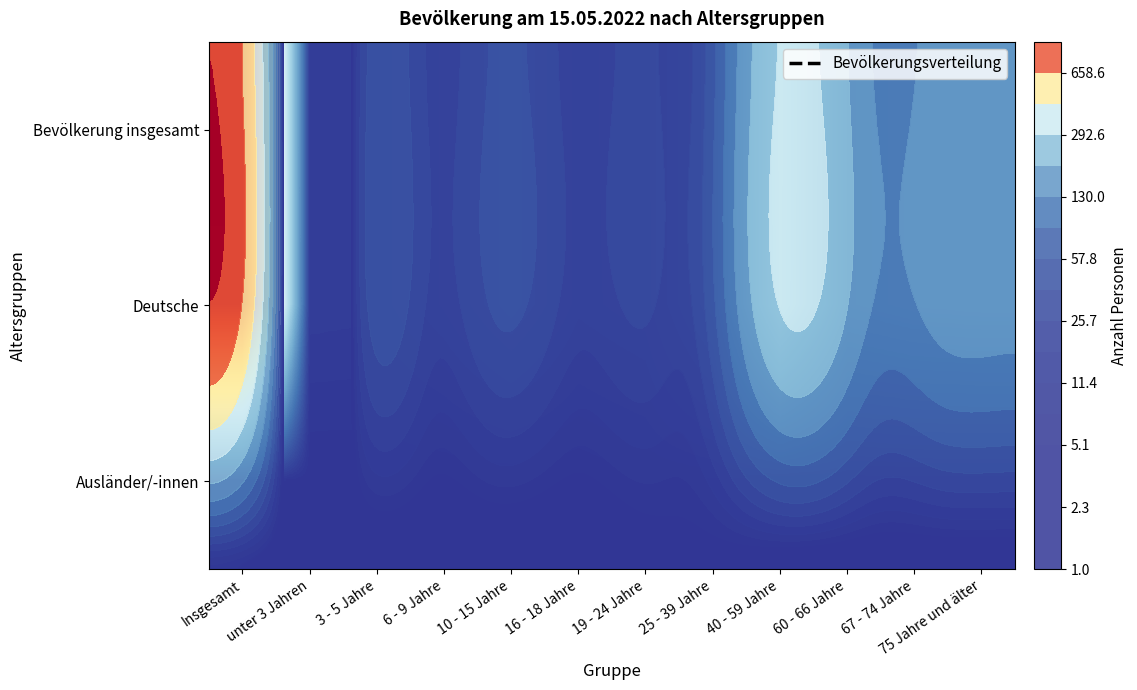

Between Insgesamt and 25 - 39 Jahre, which series saw the biggest shift?

Bevölkerung insgesamt